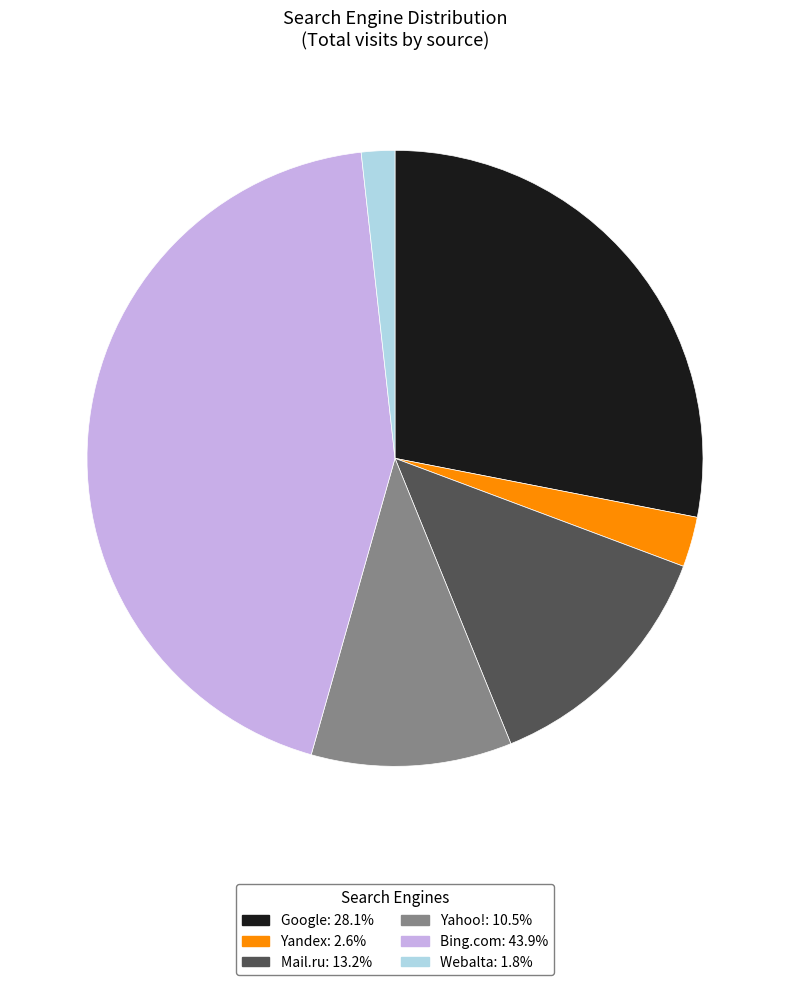

Combined, do Webalta and Yandex account for over 50%?

No